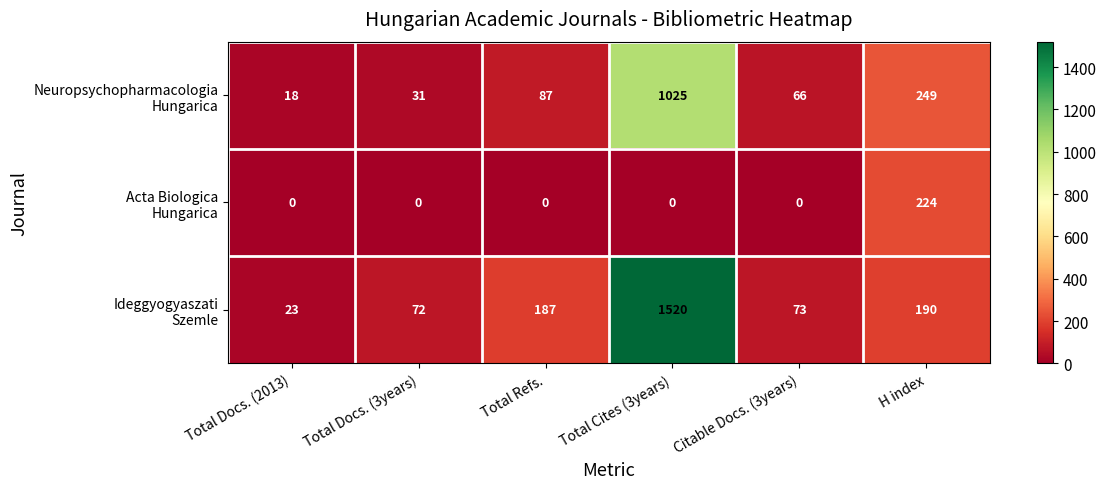

What is the maximum value shown in the chart?

1520